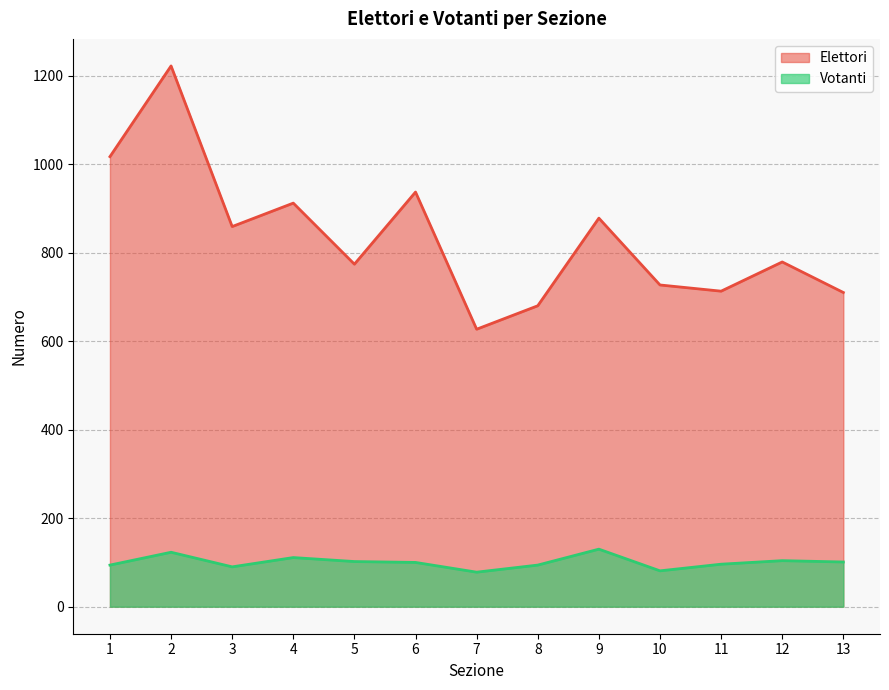

What is the minimum value for Elettori?

627